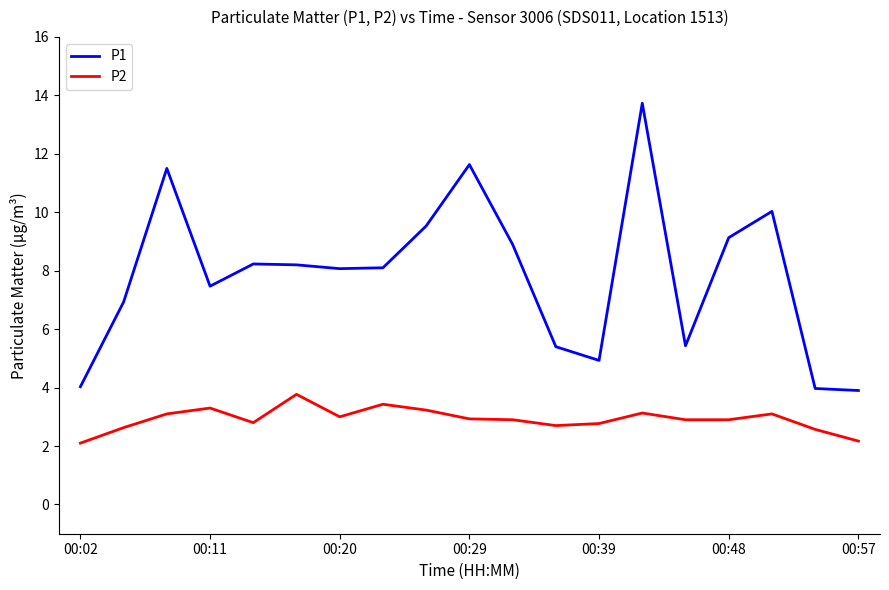

What is the difference between the maximum and minimum values in the P2 series?

1.7